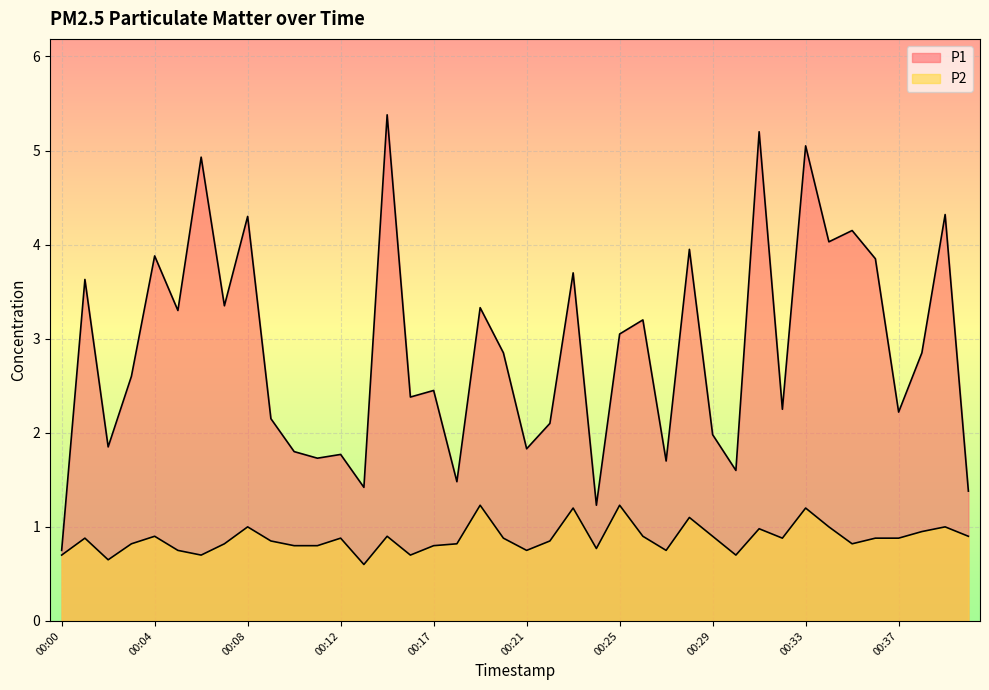

In P2, how many points are lower than both neighbors (excluding endpoints)?

10